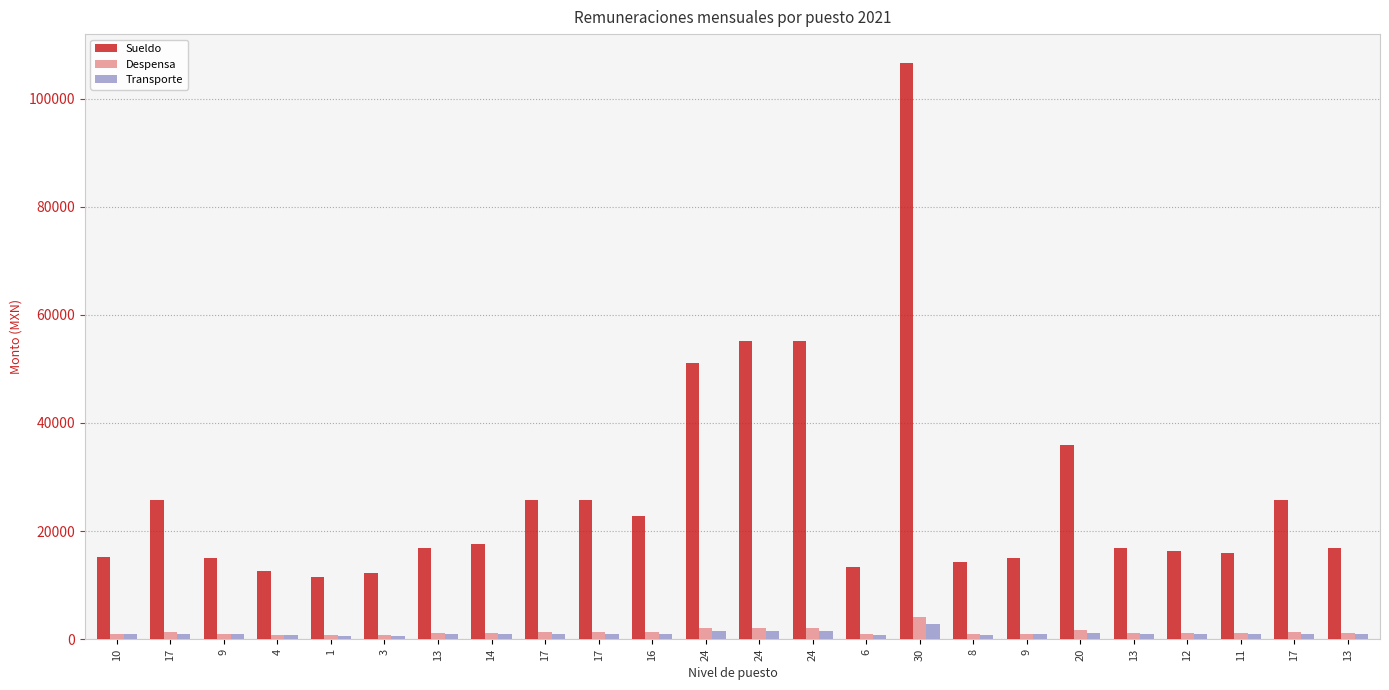

How many groups of bars are there?

24